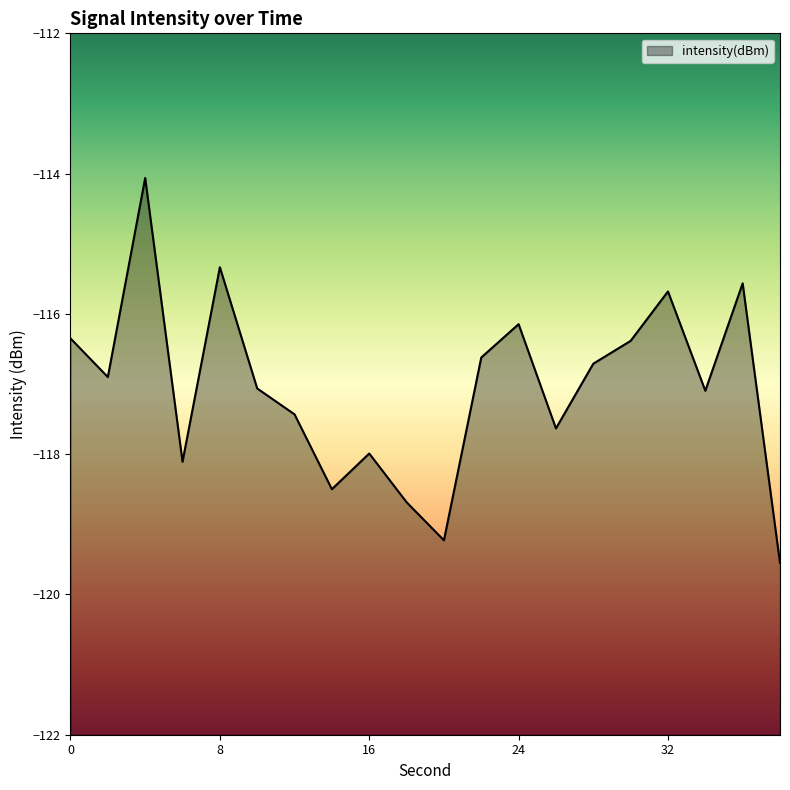

How many interior local valleys (lower than both neighbors) does the data have?

6